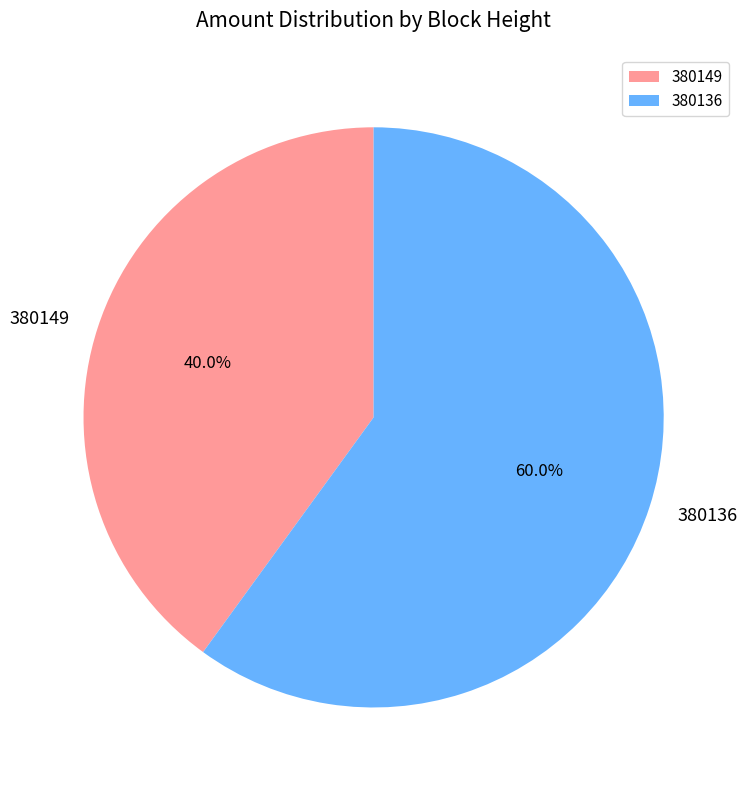

Which has a higher value, 380136 or 380149?

380136